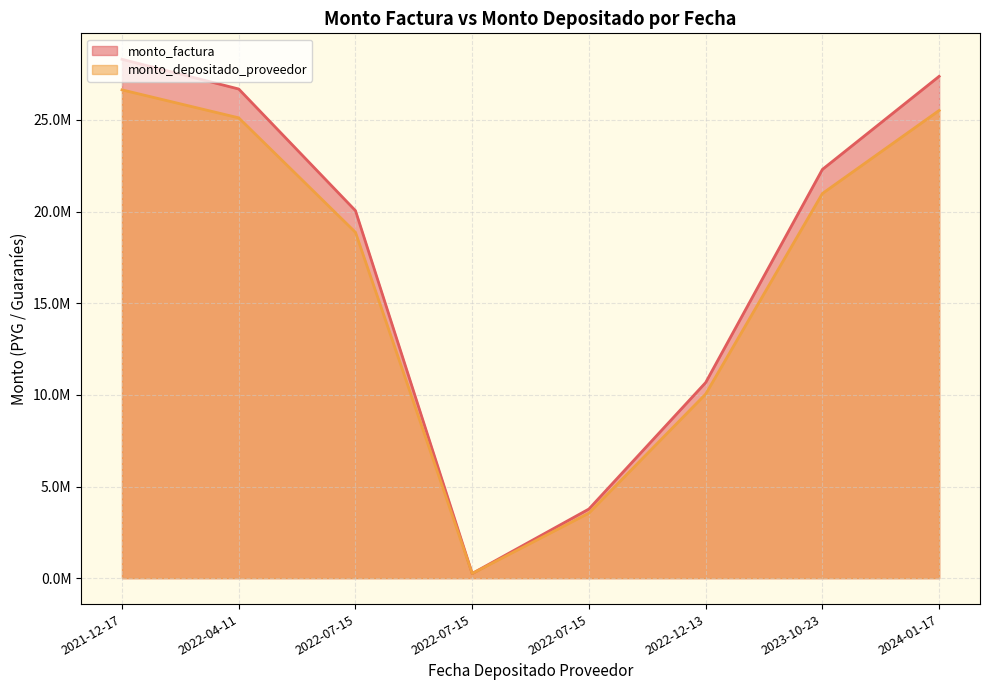

At which label is monto_depositado_proveedor closest to 13447101?

2022-12-13